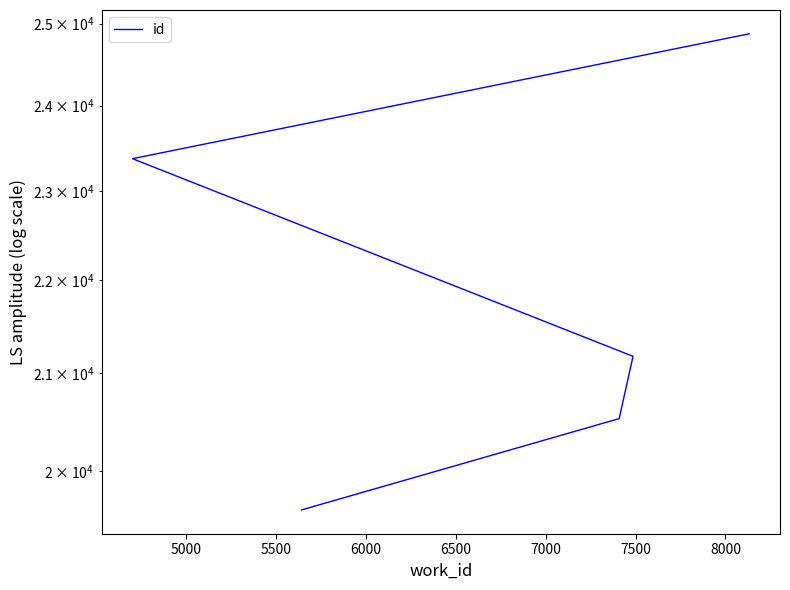

True or false: the data has more than 2 interior local peaks.

False